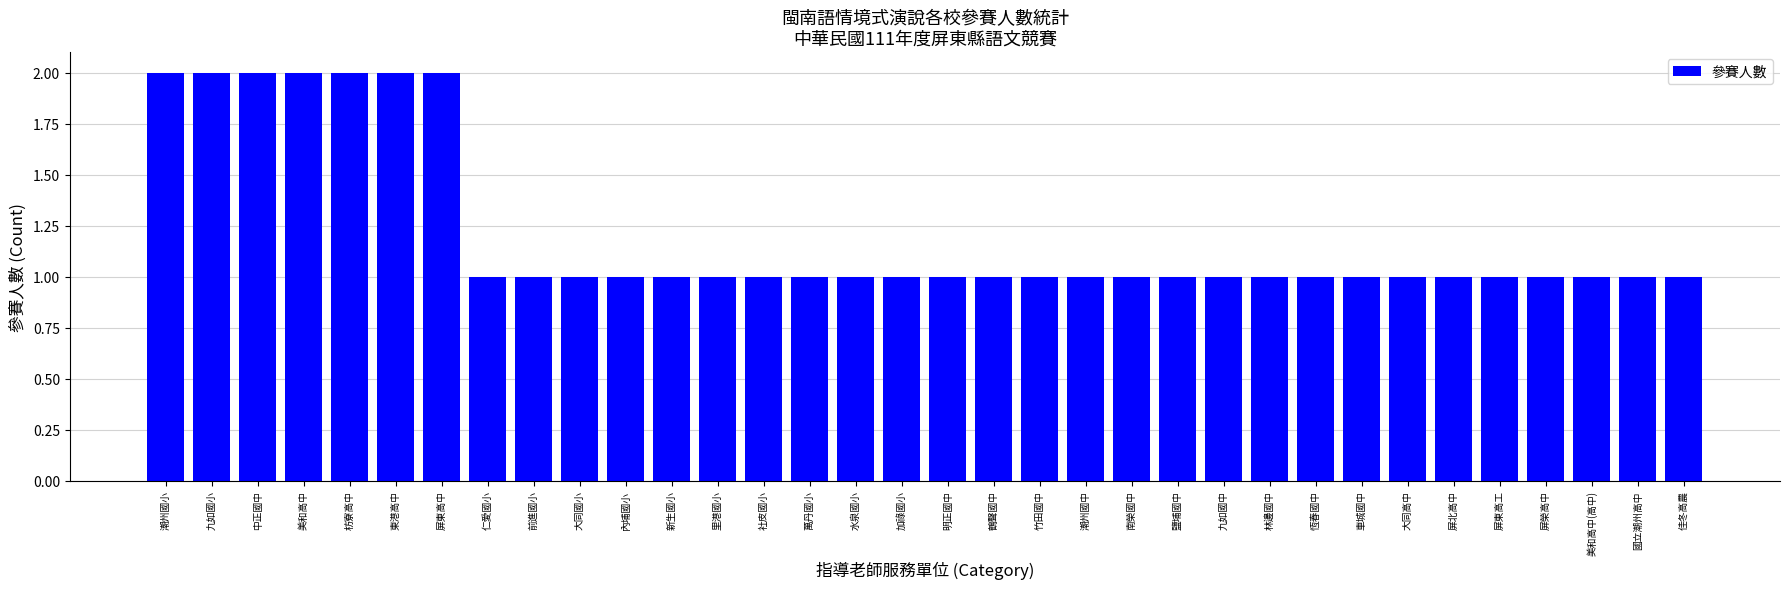

What is the maximum value shown in the chart?

2